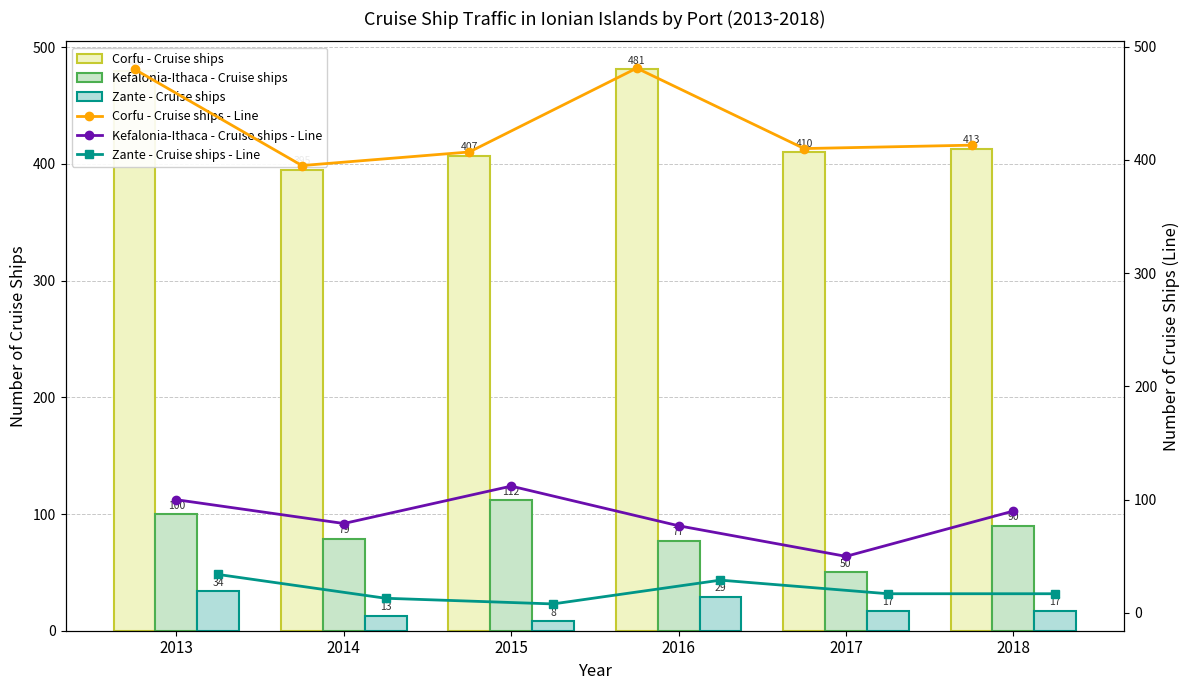

How many groups of bars are there?

6